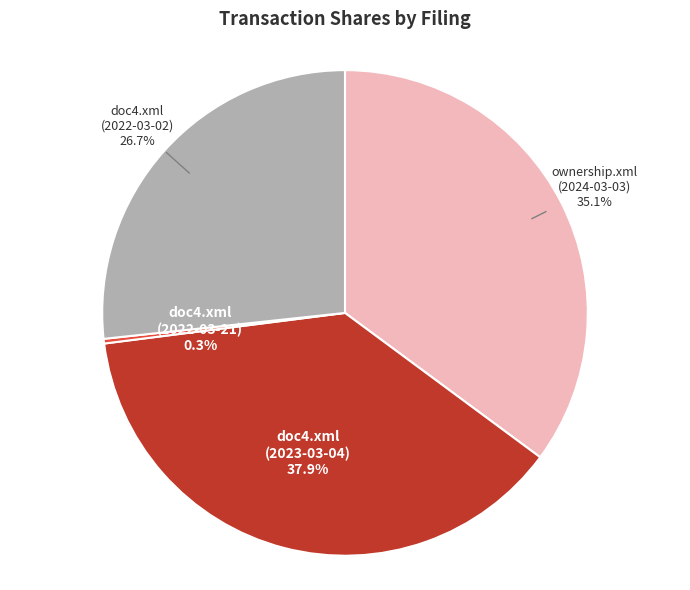

Count the number of slices in the pie.

4